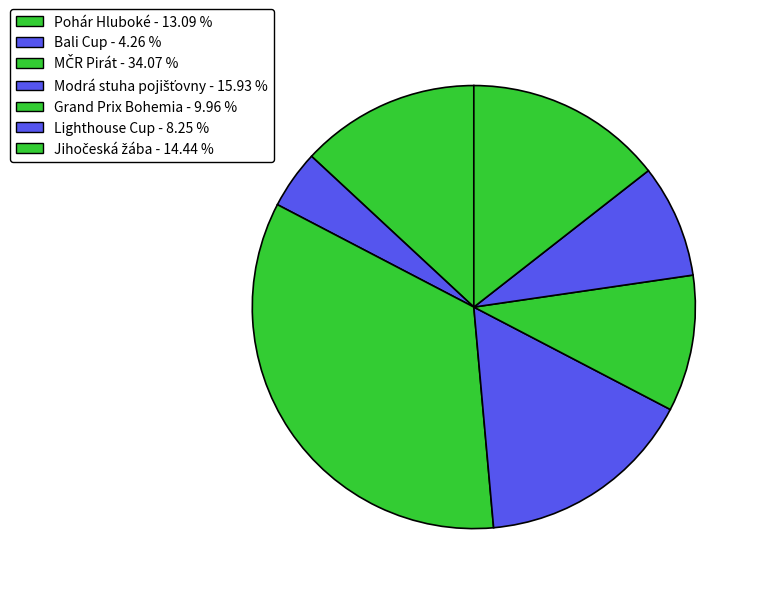

The Jihočeská žába slice represents 3% of the pie. True or false?

False